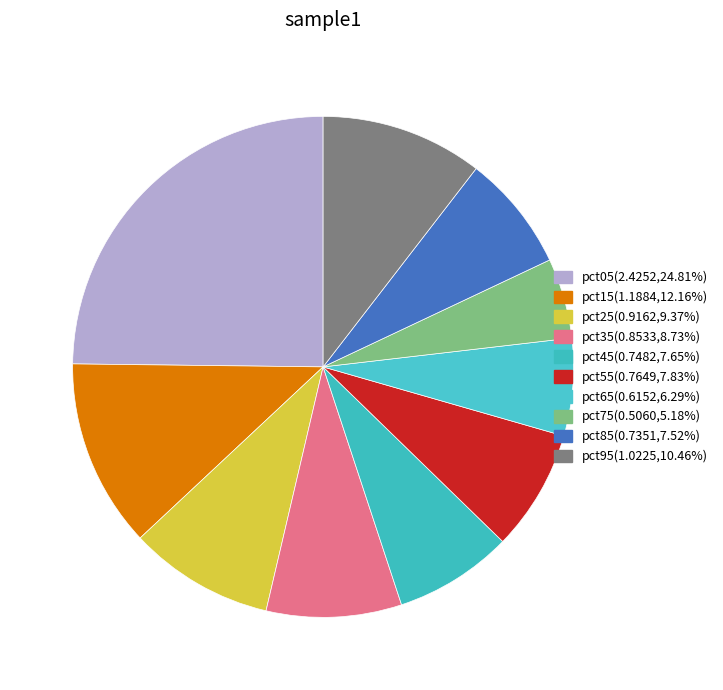

What percentage is the pct25 slice, to the nearest percent?

9%